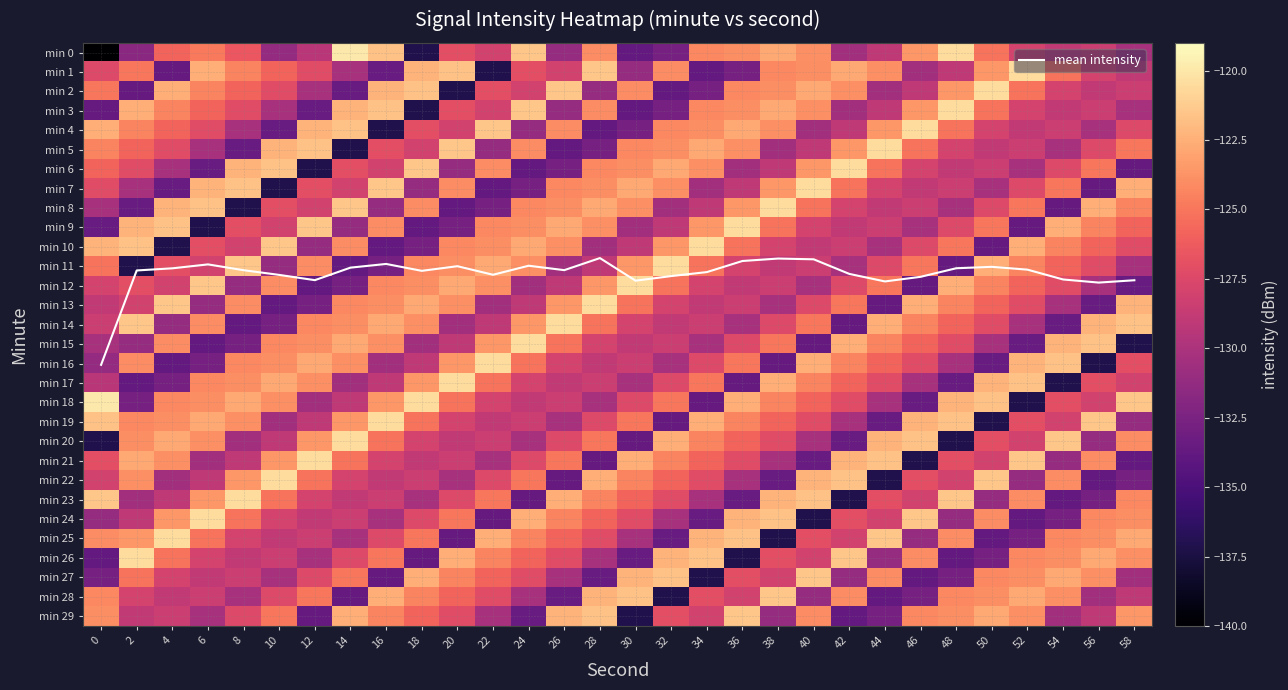

Between 10 and 46, which series saw the biggest shift?

min 21